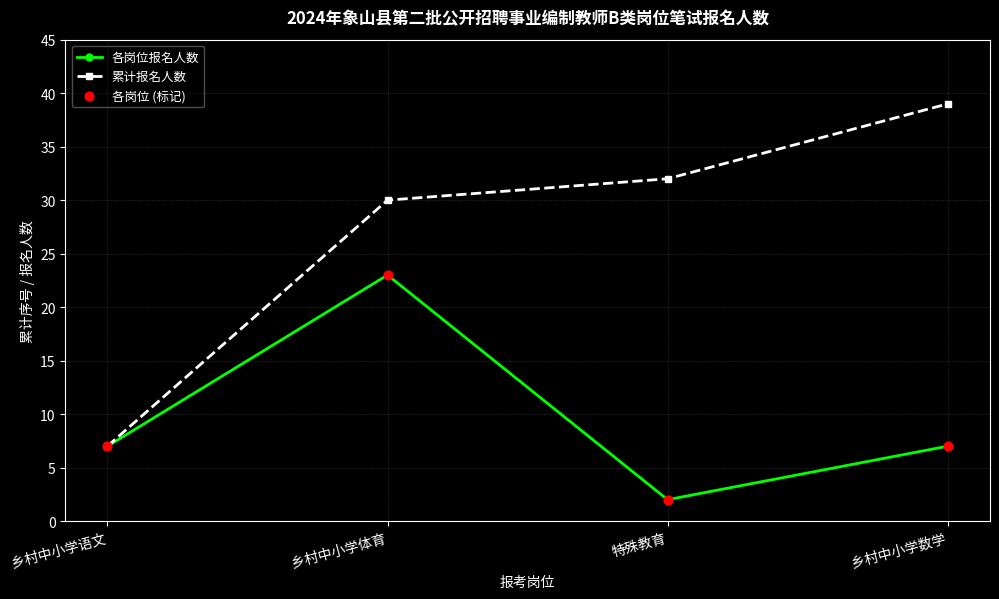

Which series has the widest spread of values?

累计报名人数